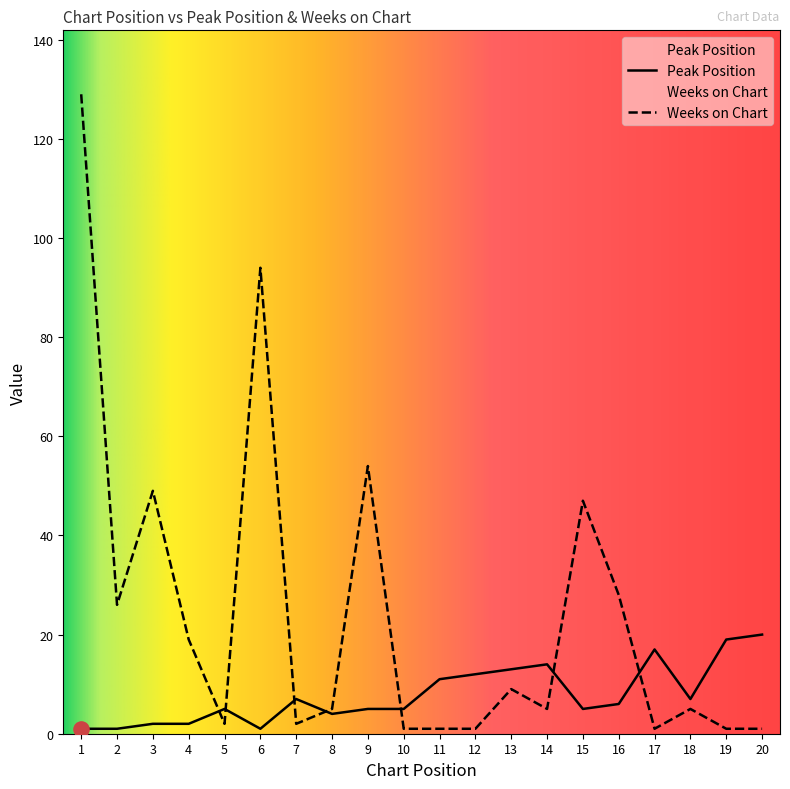

Which series has the largest total across all categories?

Weeks on Chart